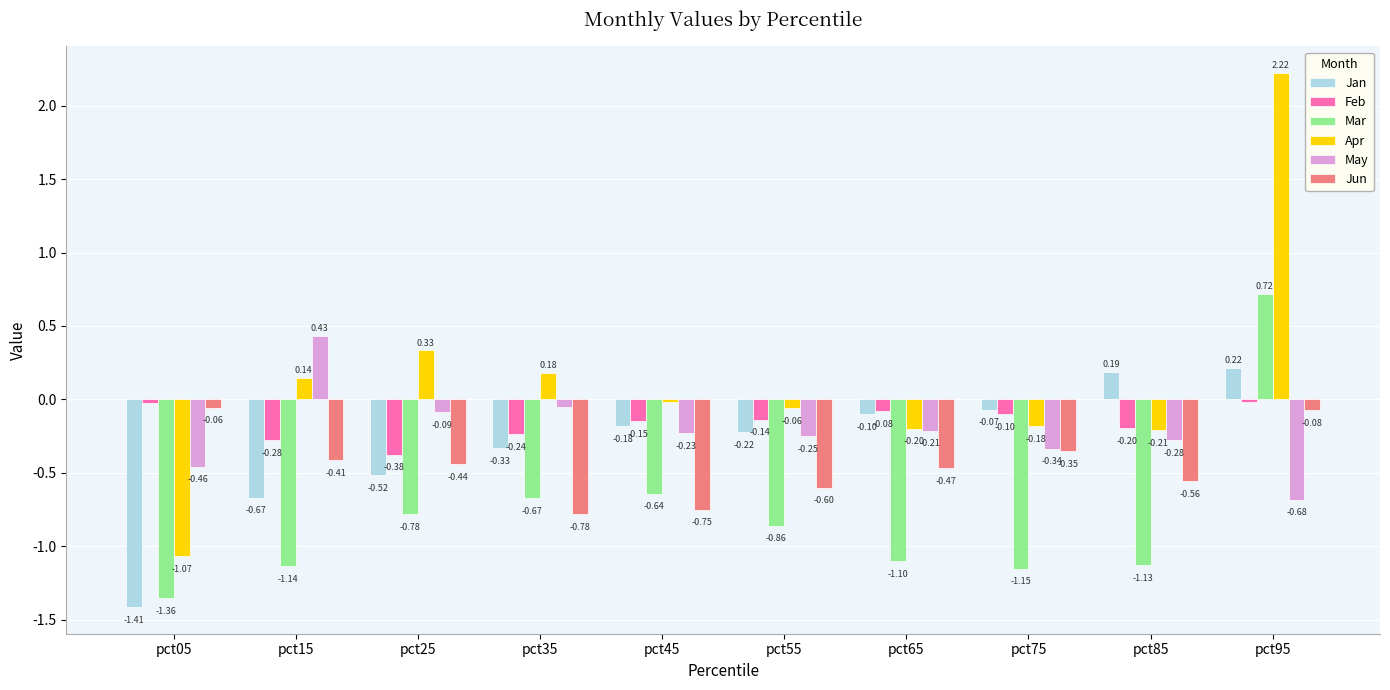

At which label does Apr reach its minimum?

pct05